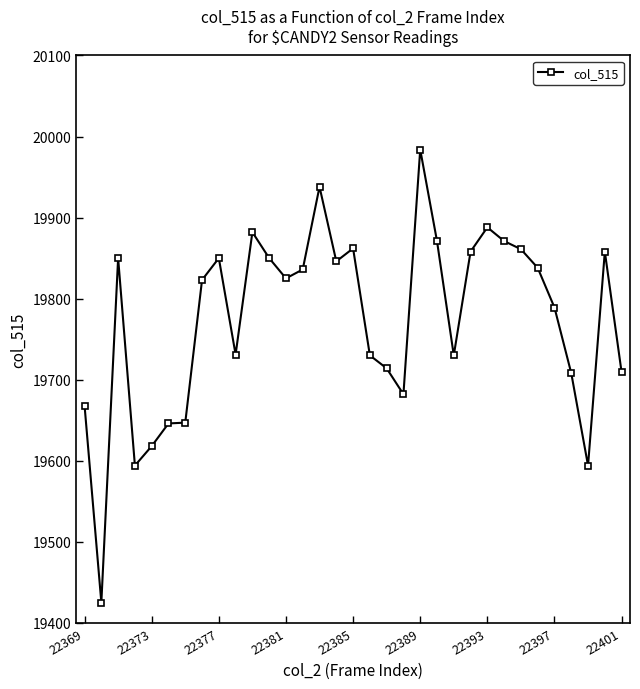

Count the number of data series in this chart.

1